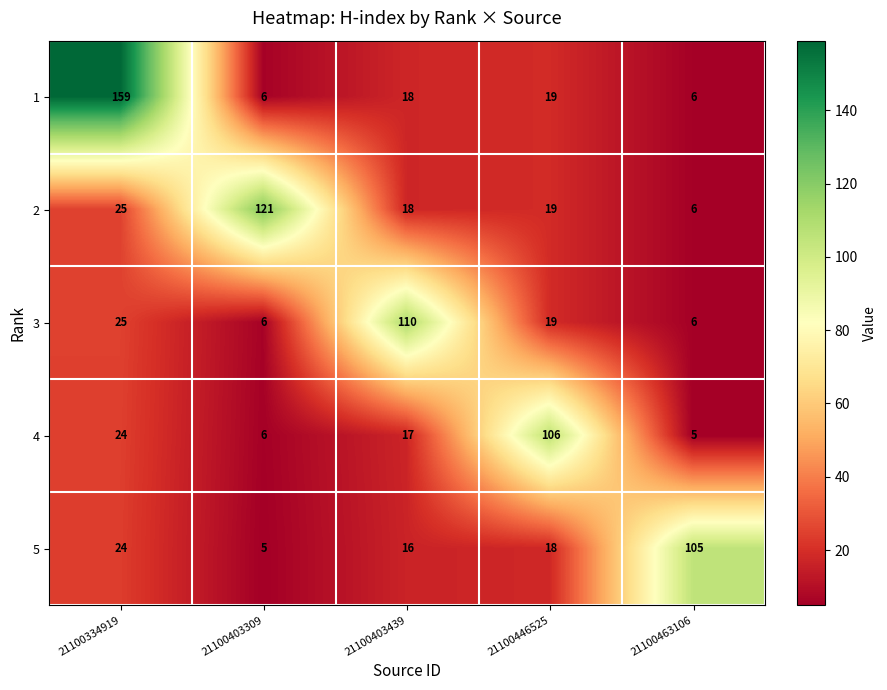

The value of 1 at 21100446525 is 19. True or false?

True